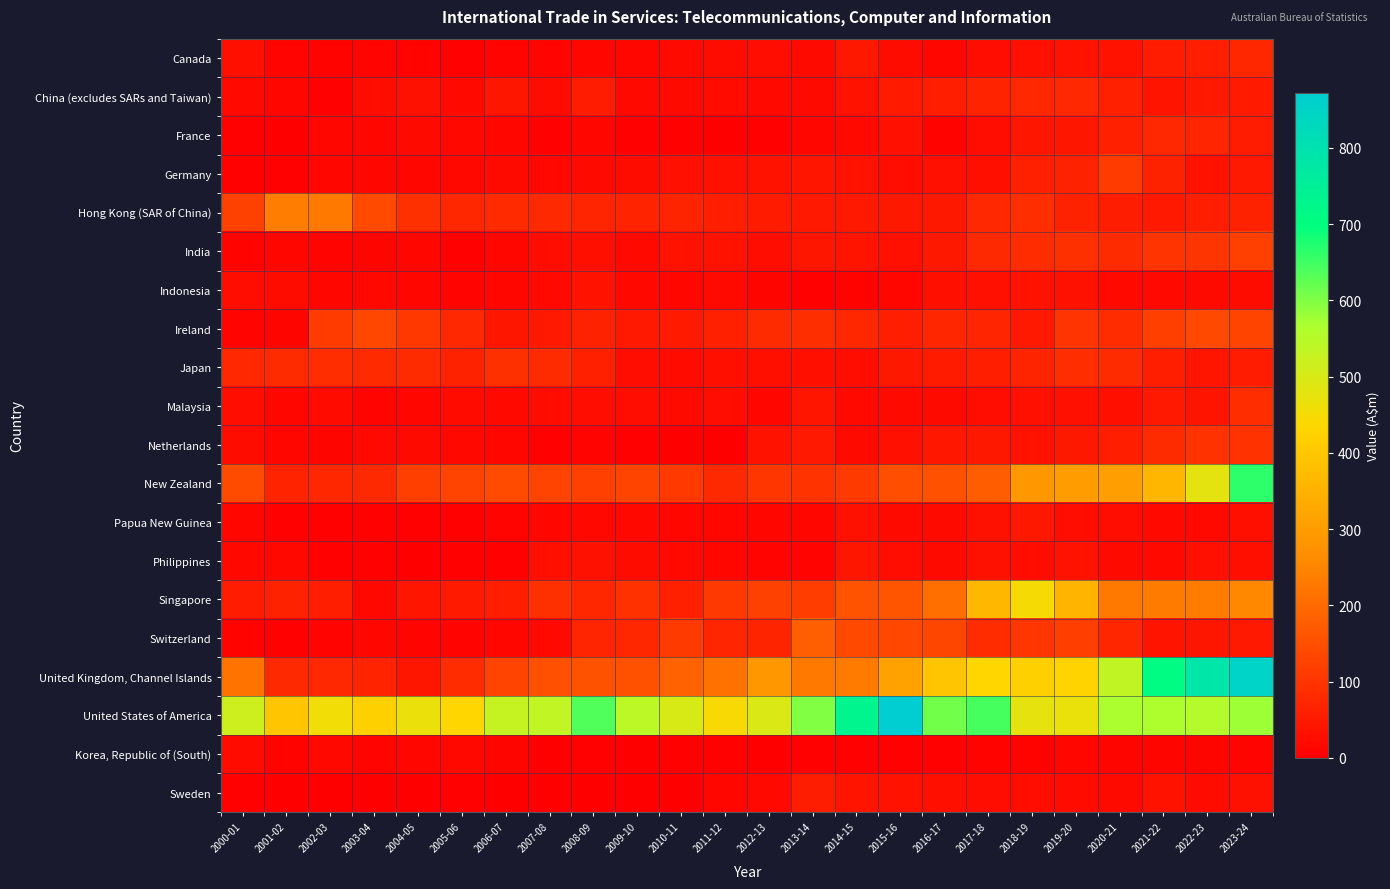

What is the difference between the highest and lowest values at 2000-01?

513